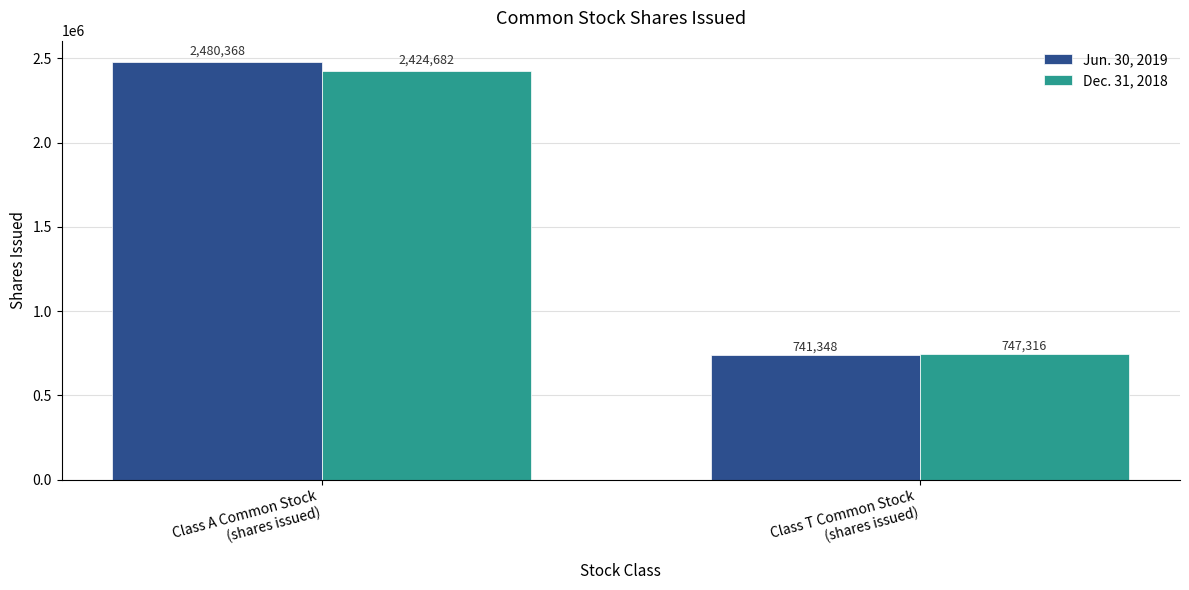

The Dec. 31, 2018 series shows 669280 at Class A Common Stock
(shares issued). True or false?

False